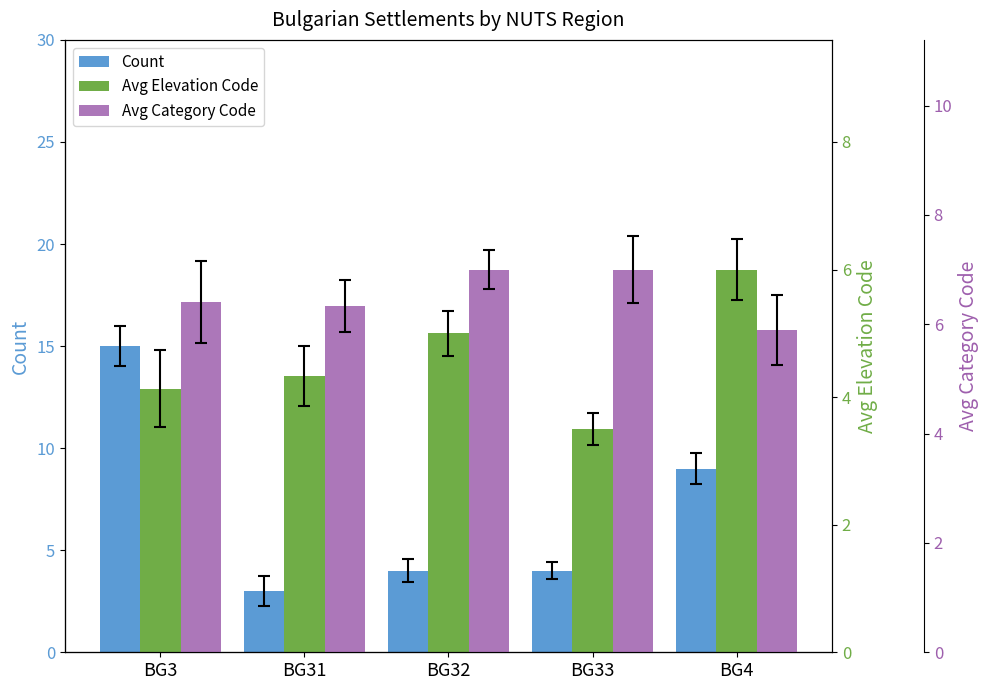

What position from the left is BG31?

2